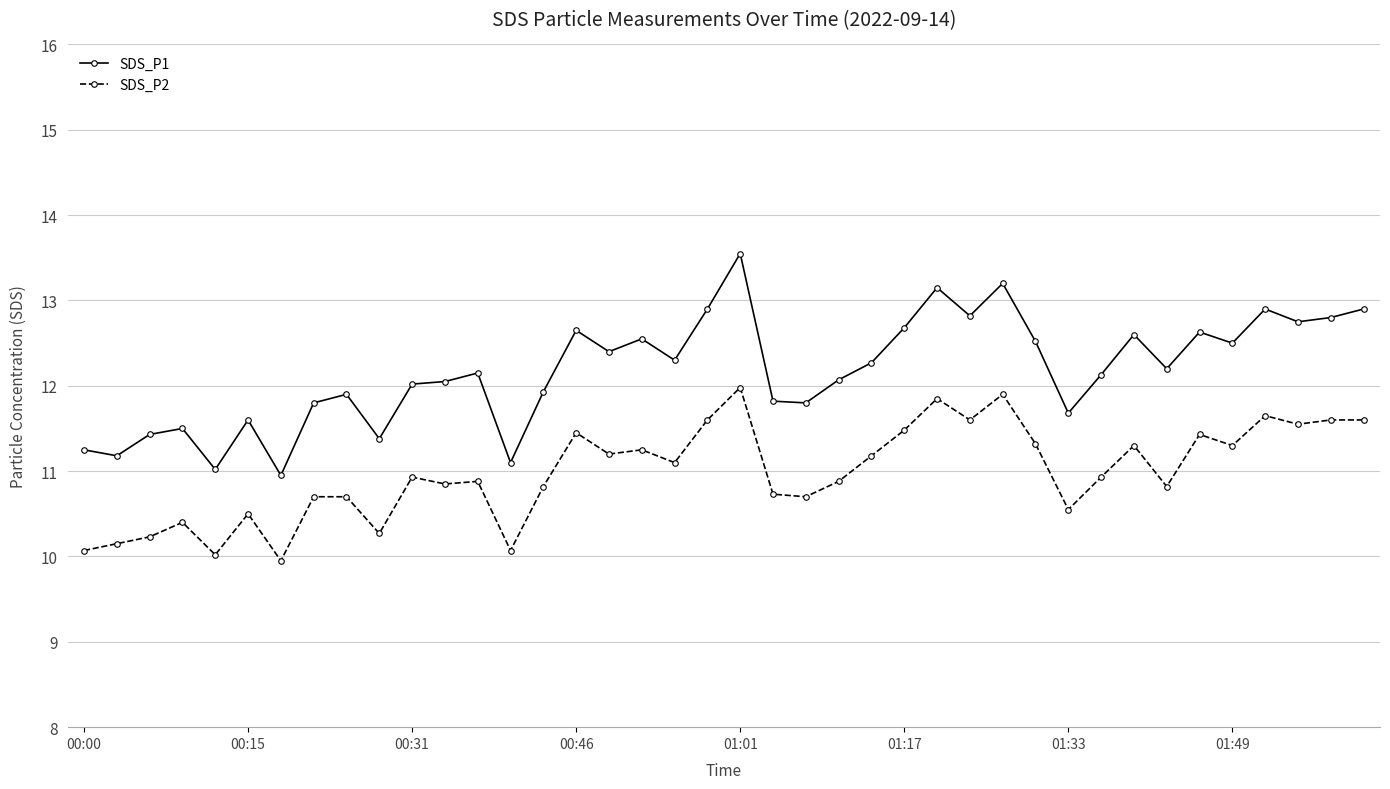

Which series has the widest spread of values?

SDS_P1